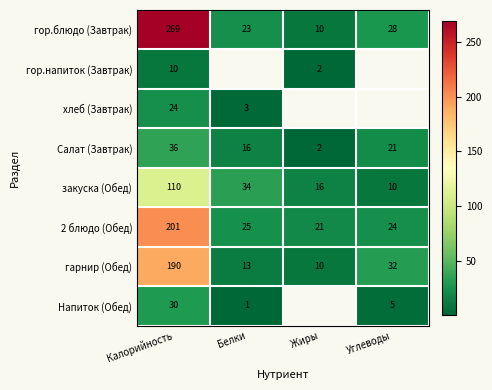

Which category has the highest value in the закуска (Обед) series?

Калорийность